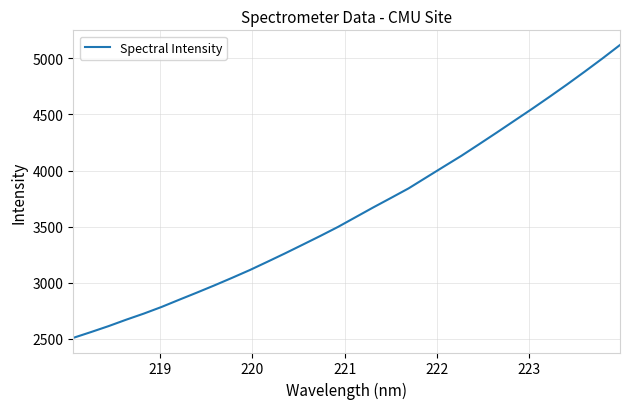

What is the minimum value shown in the chart?

2509.5